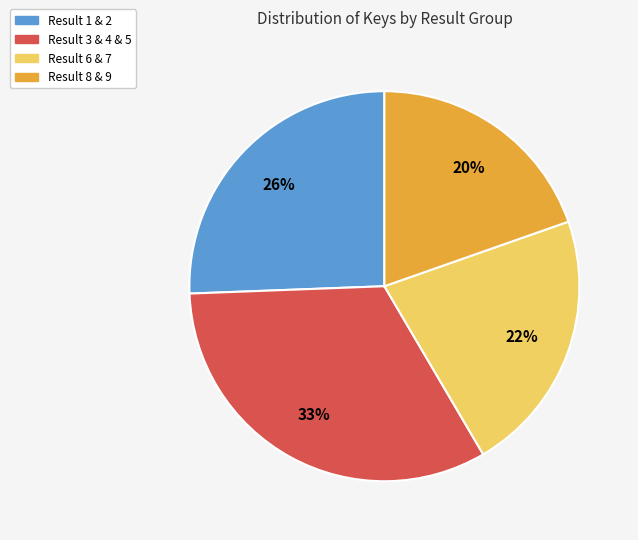

Does any single category account for the majority?

No